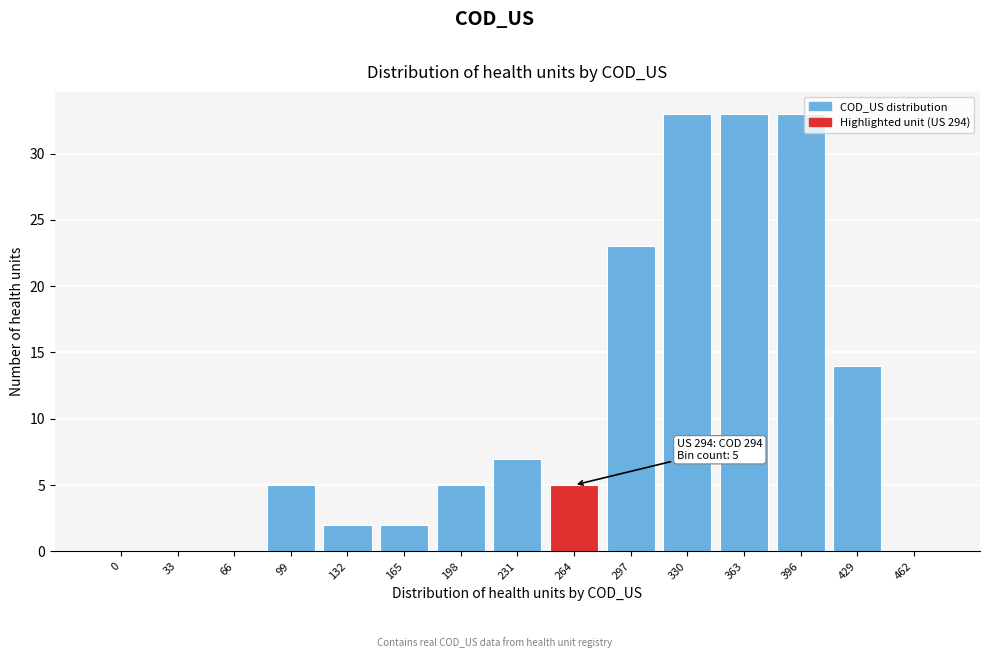

Reading right to left, extract all data points from this chart.

462=0	429=14	396=33	363=33	330=33	297=23	264=5	231=7	198=5	165=2	132=2	99=5	66=0	33=0	0=0